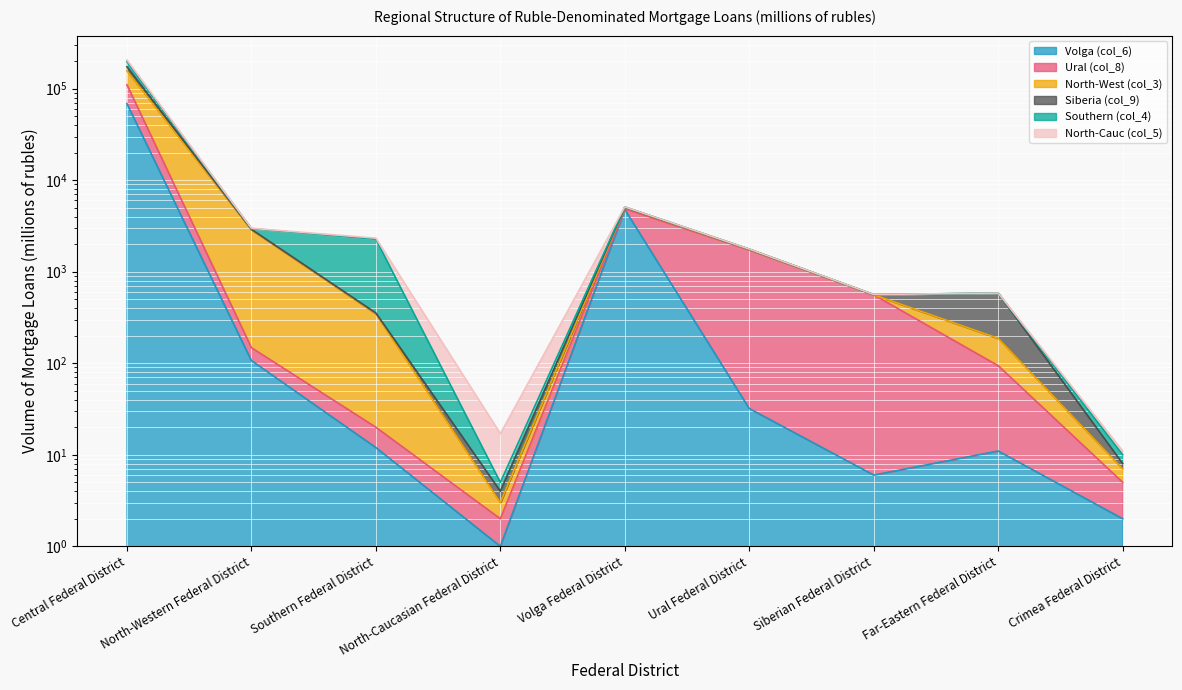

What is the difference between the highest and lowest values at Southern Federal District?

2315